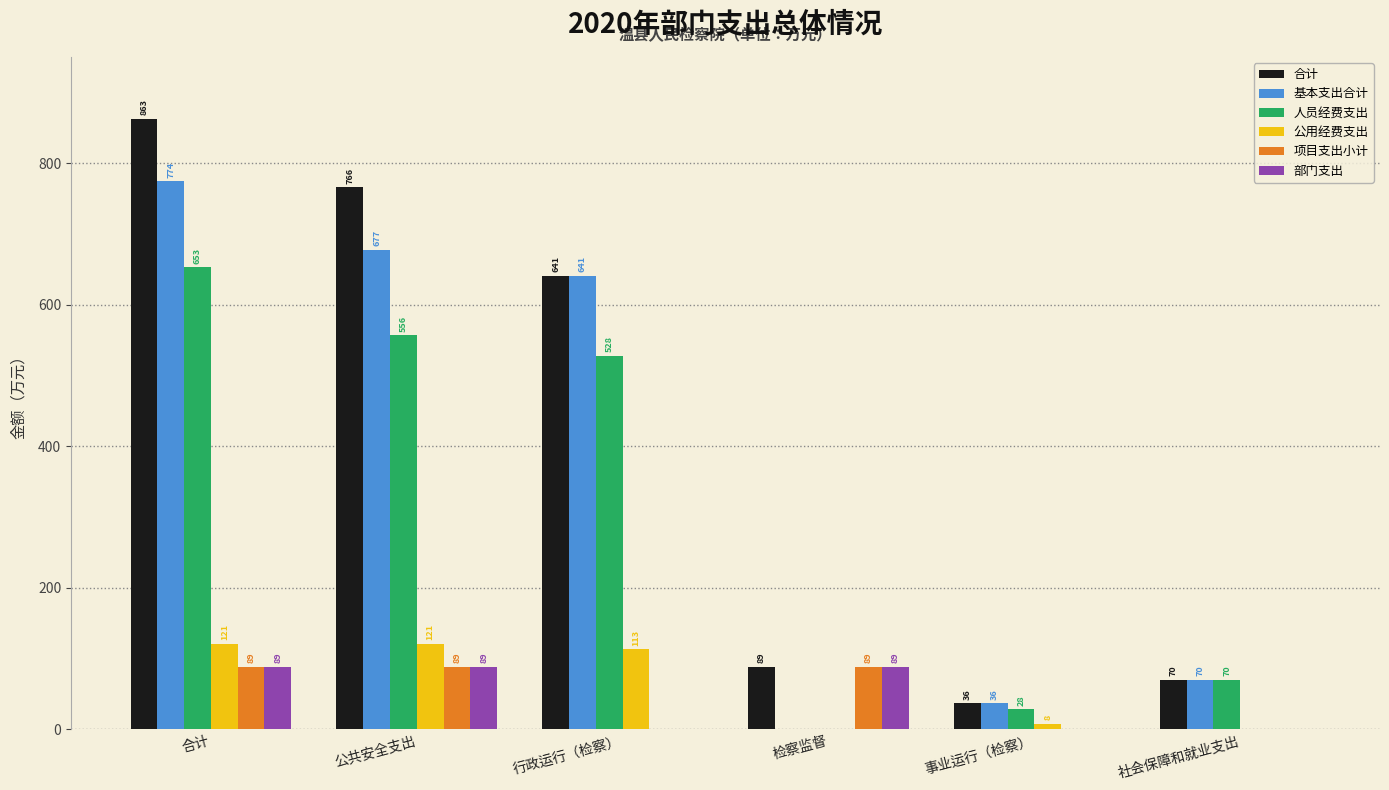

How many groups of bars are there?

6